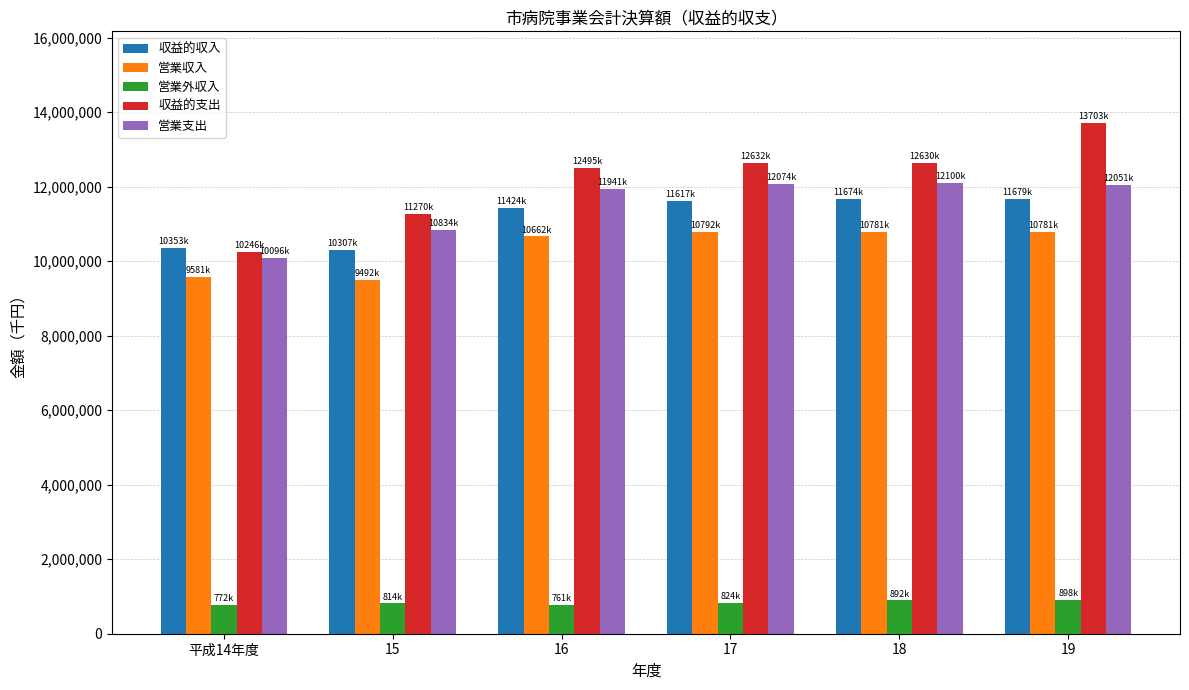

Which series has the widest spread of values?

収益的支出